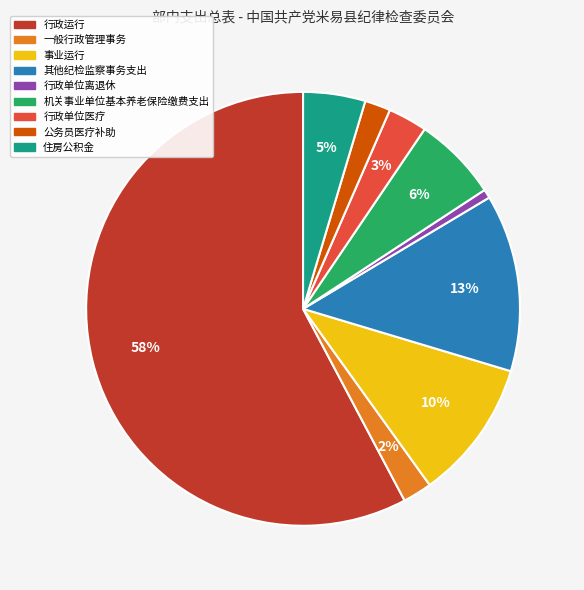

What percentage is the 行政单位医疗 slice, to the nearest percent?

3%